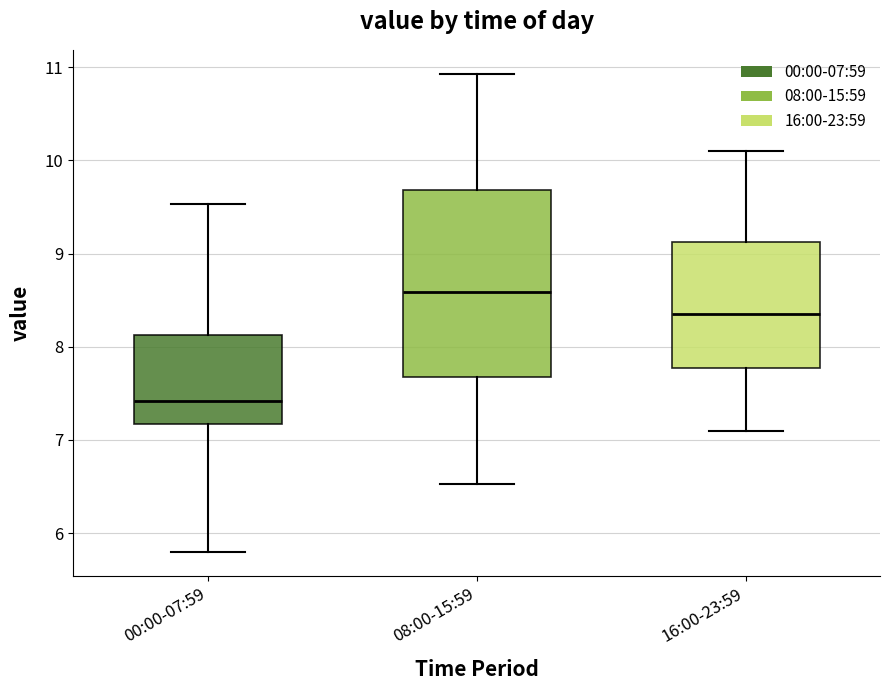

Reading left to right, read every box against the y-axis: the position of its median line, the range the box covers, and the ends of its whiskers. The values are not printed on the chart, so give them approximately, as read against the axis.

00:00-07:59: median 7.4, box 7.2 to 8.1, whiskers 5.8 to 9.5
08:00-15:59: median 8.6, box 7.7 to 9.7, whiskers 6.5 to 10.9
16:00-23:59: median 8.4, box 7.8 to 9.1, whiskers 7.1 to 10.1